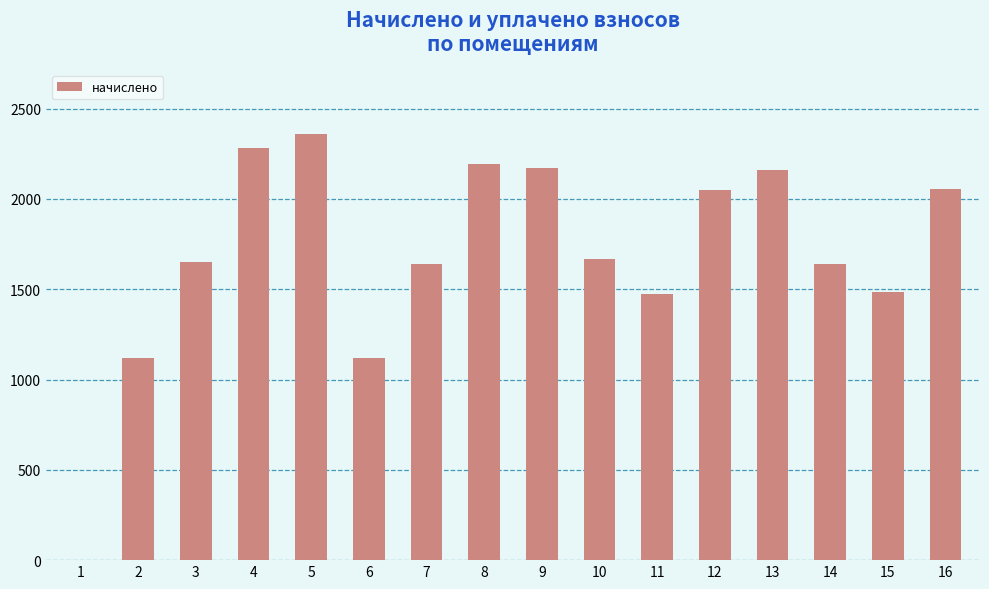

What is the maximum value shown in the chart?

2360.9